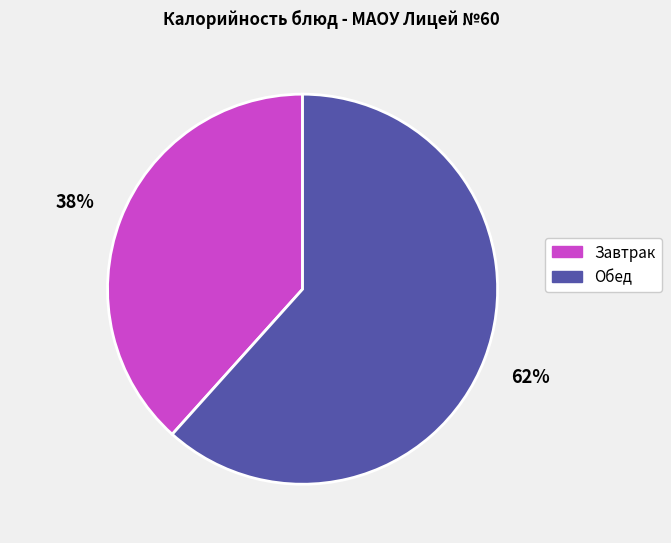

Do Завтрак and Обед together represent more than half of the pie?

Yes